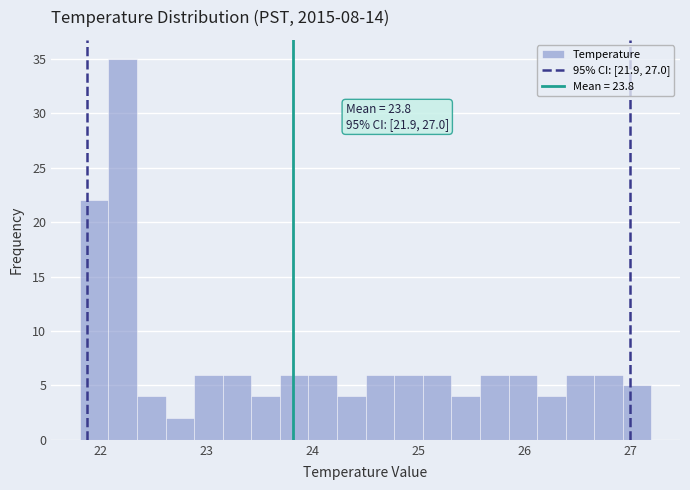

Around what value on the x-axis is the tallest bar? Give the approximate position of its centre, as read against the axis.

22.2